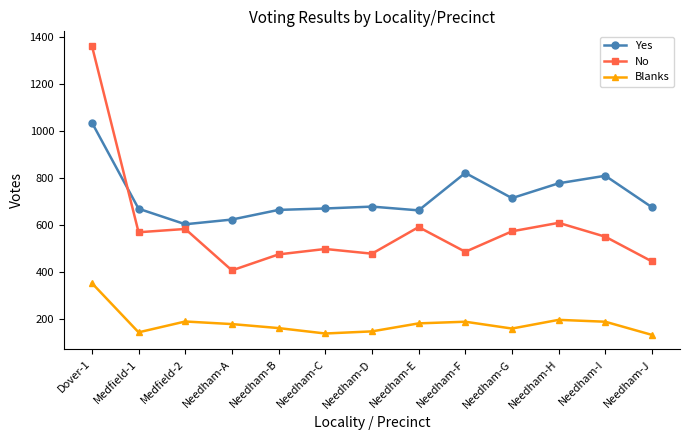

Is the value of Blanks at Needham-J greater than the value of Yes at Medfield-2?

No